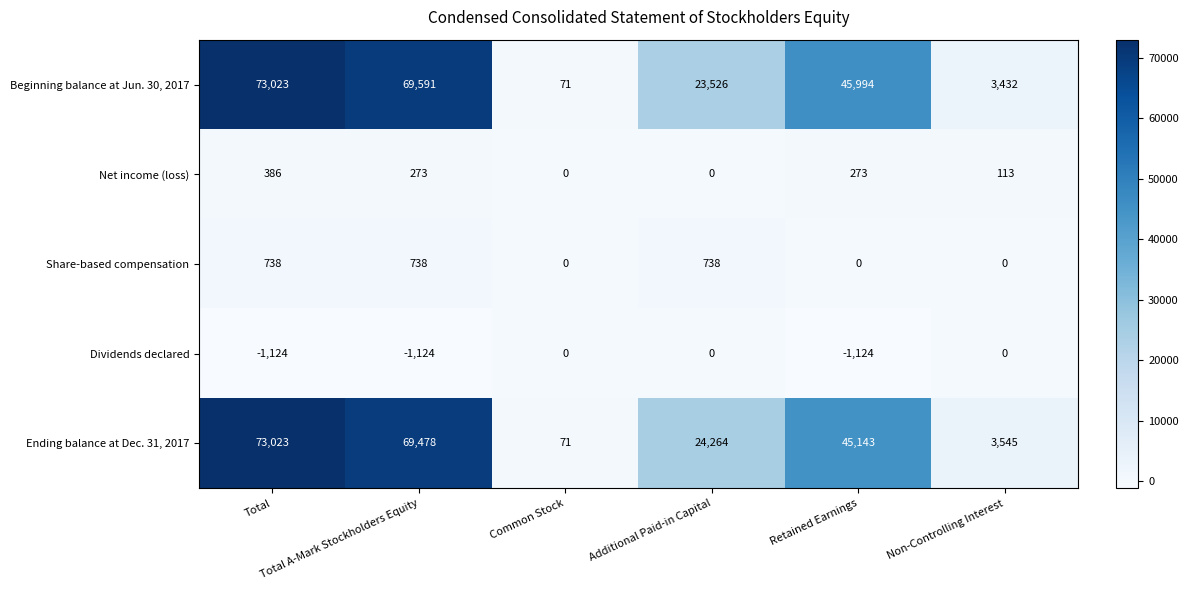

What is the sum of all Share-based compensation values?

2214